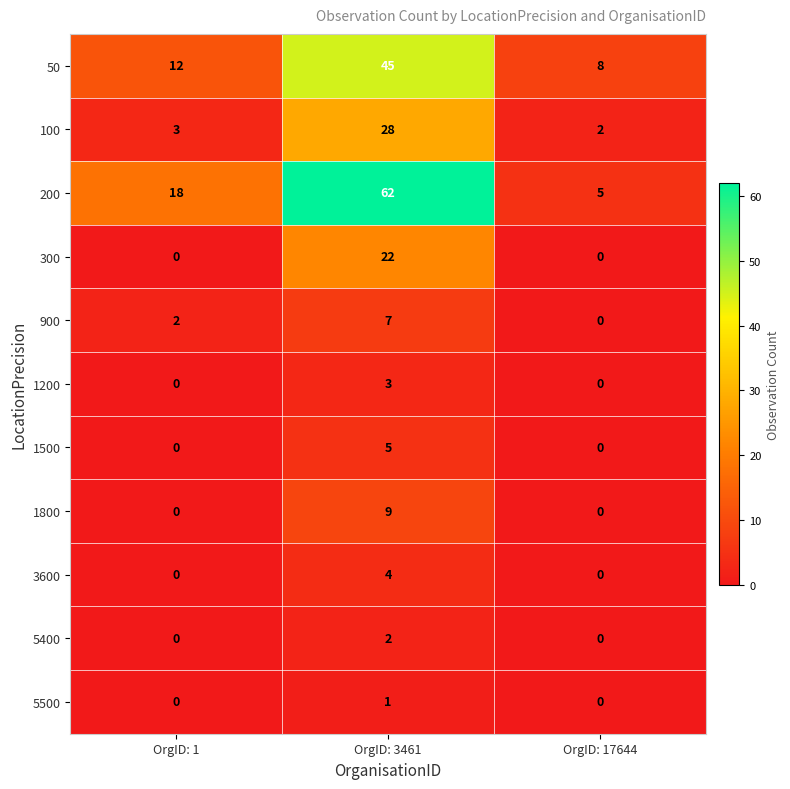

Count the 5400 values in the range 0 to 2.

3